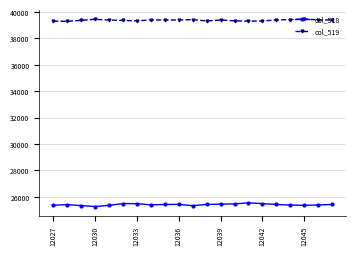

How many data points does each series have?

21